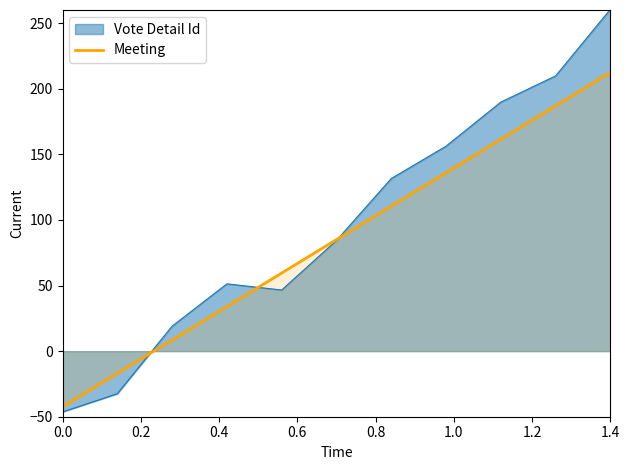

True or false: Meeting has a value of -42.5 at 0.0.

True